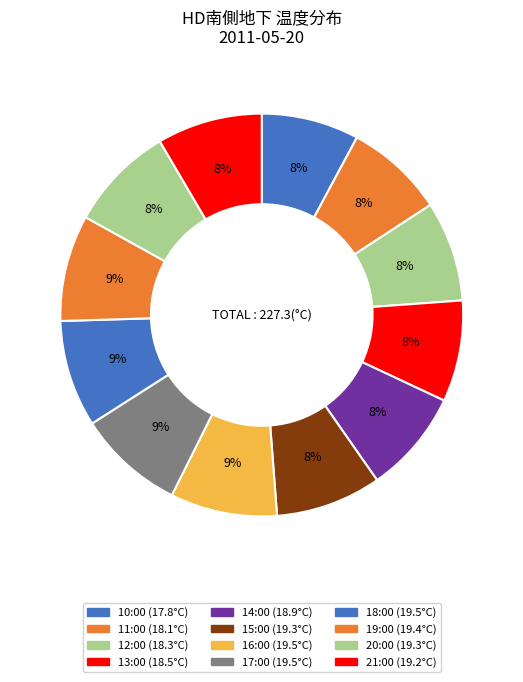

Rank the categories by value from highest to lowest.

16:00, 17:00, 18:00, 19:00, 15:00, 20:00, 21:00, 14:00, 13:00, 12:00, 11:00, 10:00